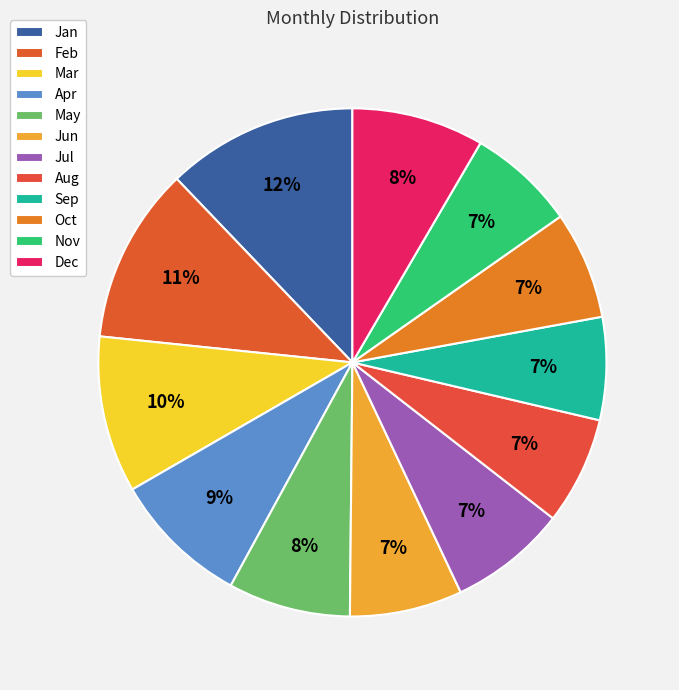

True or false: Oct accounts for 7% of the total.

True